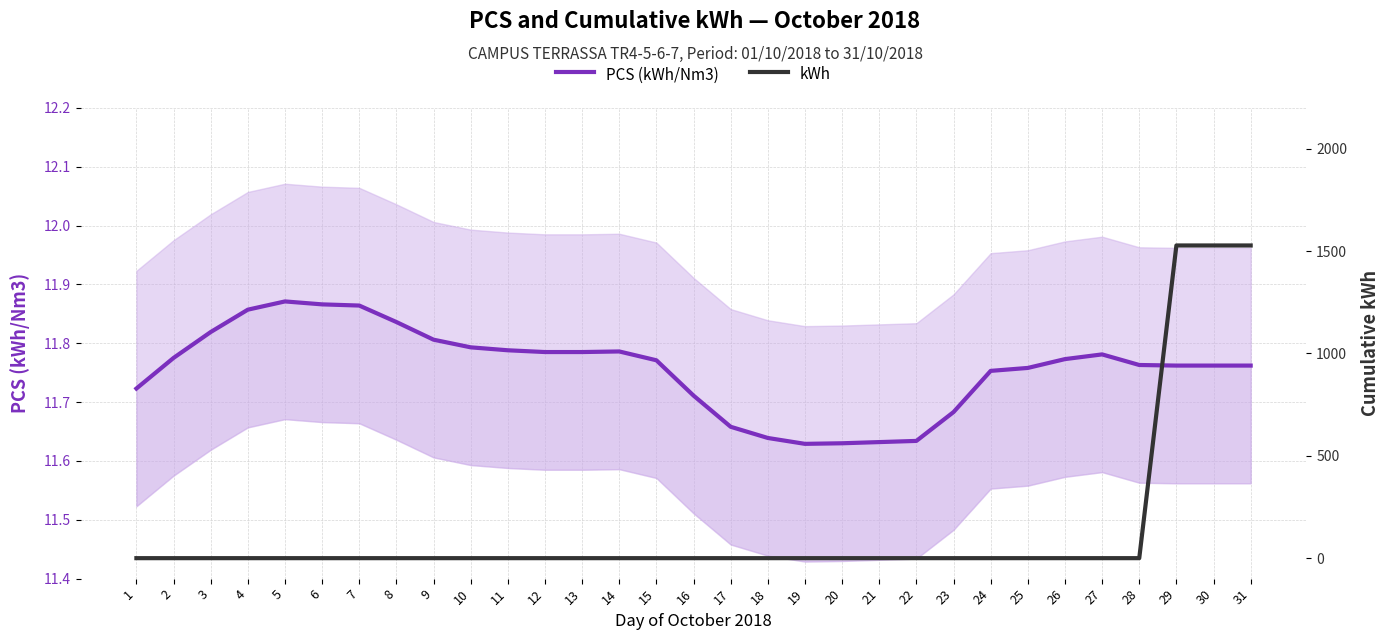

Is this an area chart (filled region under the line)?

No